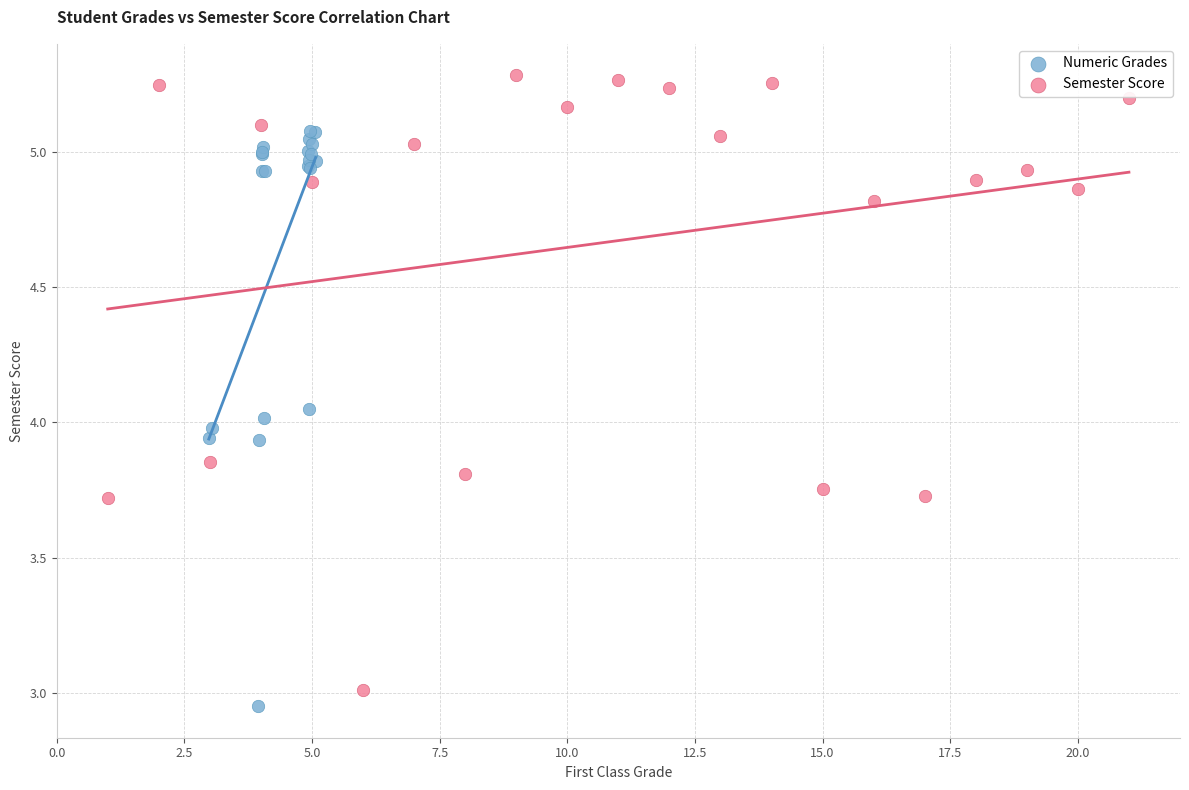

Which series reaches the maximum Y coordinate?

Semester Score